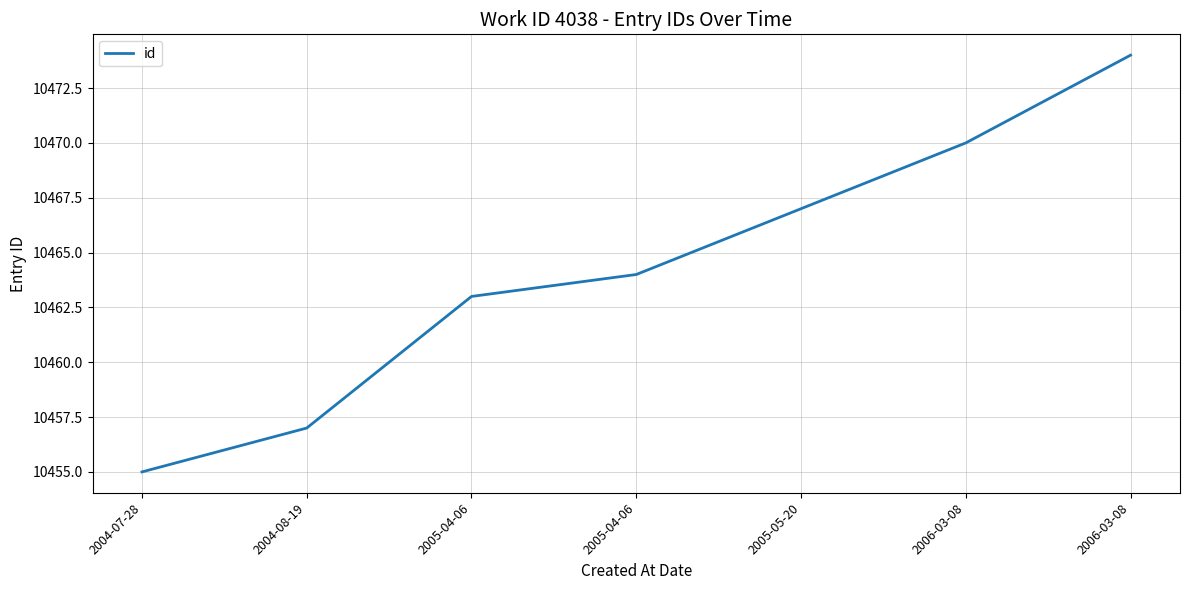

Does the chart have visible grid lines?

Yes